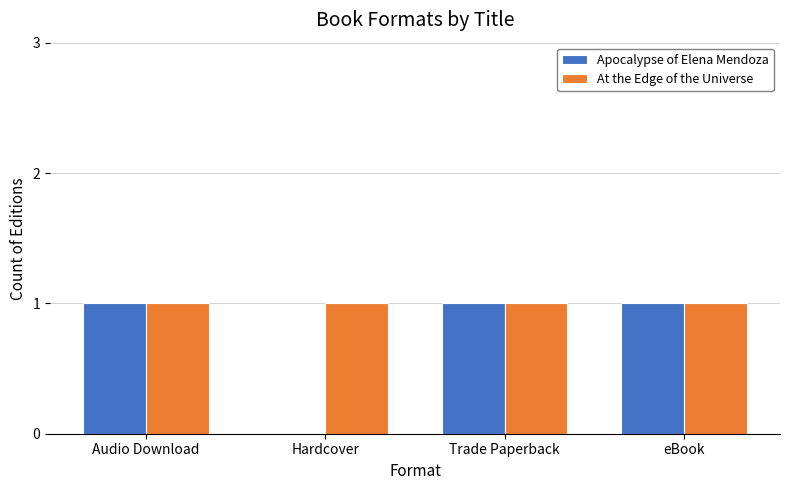

What is the total value across all series at Audio Download?

2